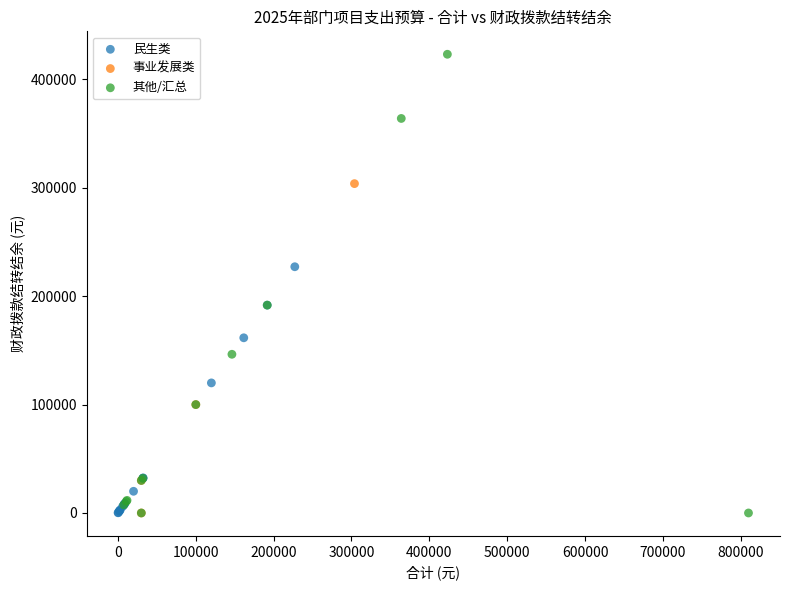

Which series has the largest Y range (max minus min)?

其他/汇总